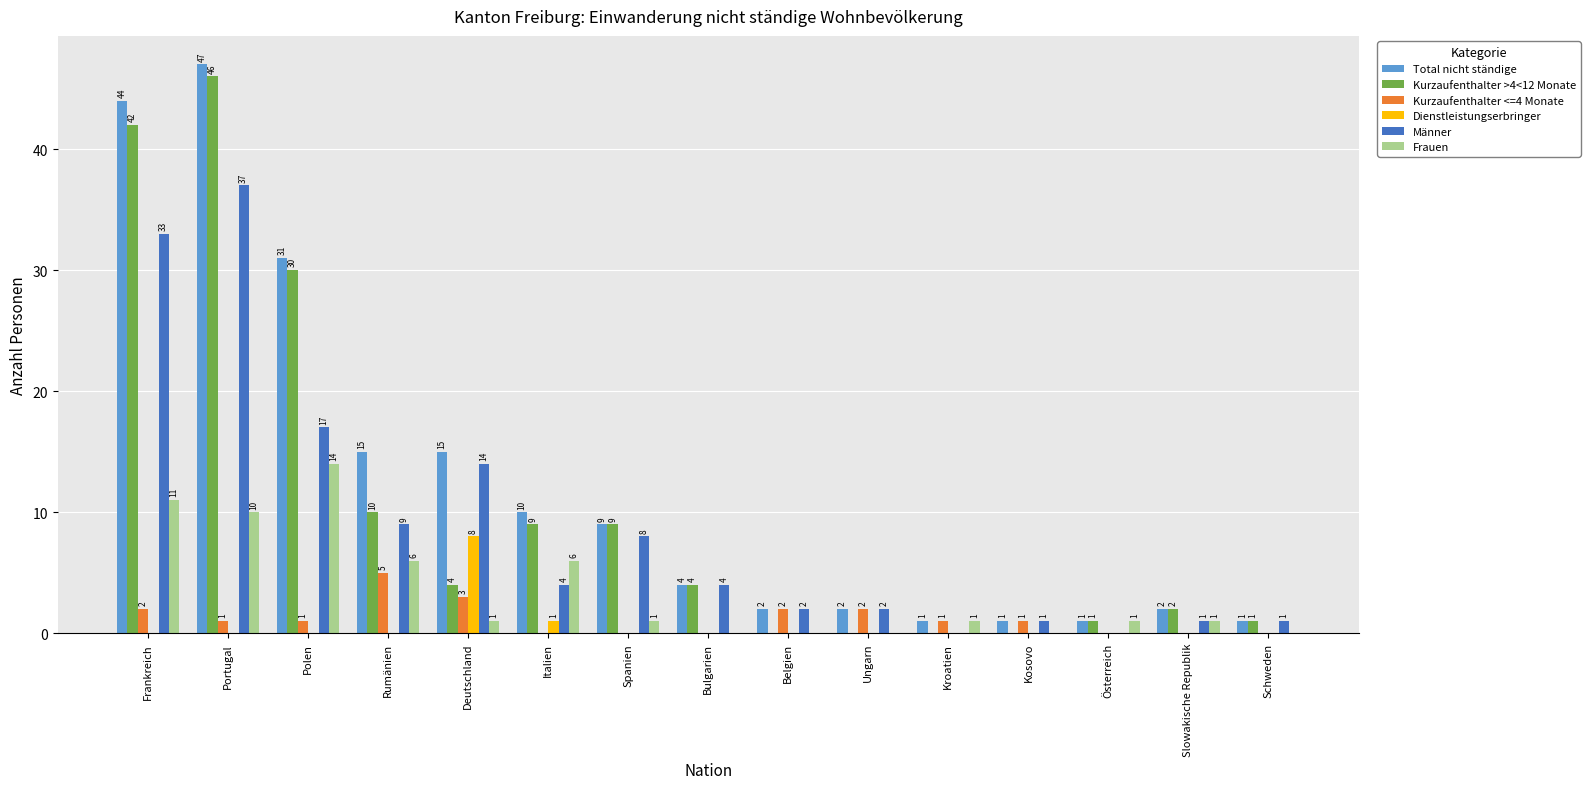

What is the difference between the Total nicht ständige values at Kroatien and Polen?

30